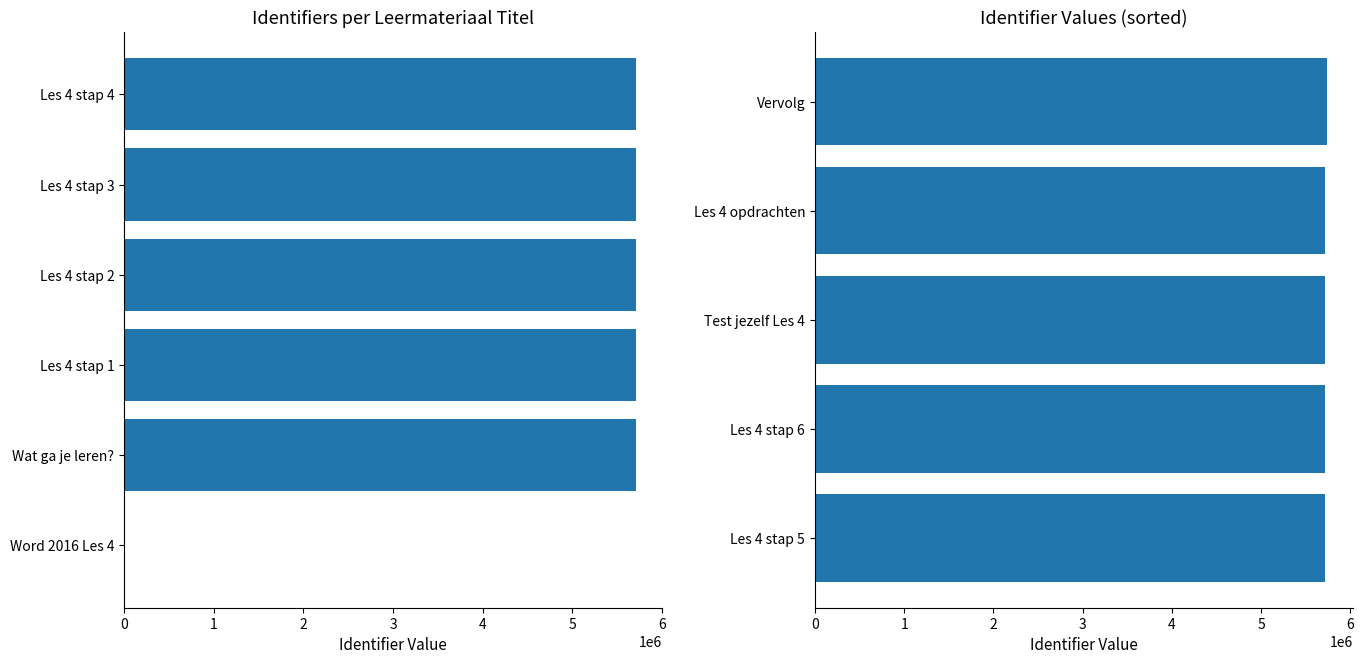

What is the ratio of the value at Les 4 stap 6 to the value at Les 4 stap 3?

1.0